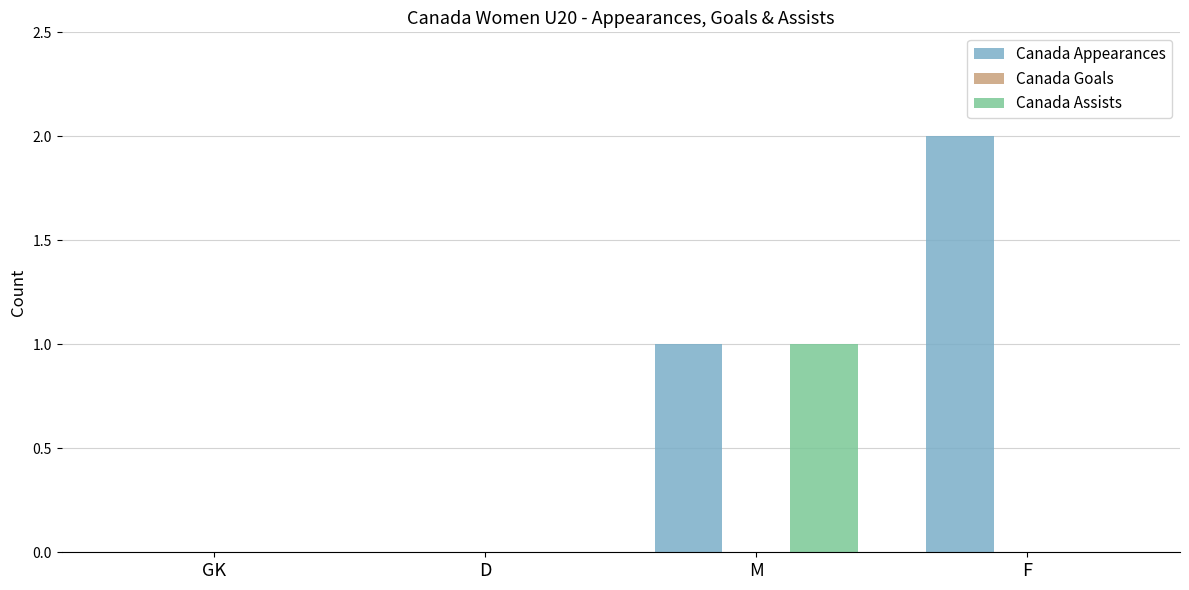

Which series has the largest range (max minus min)?

Canada Appearances